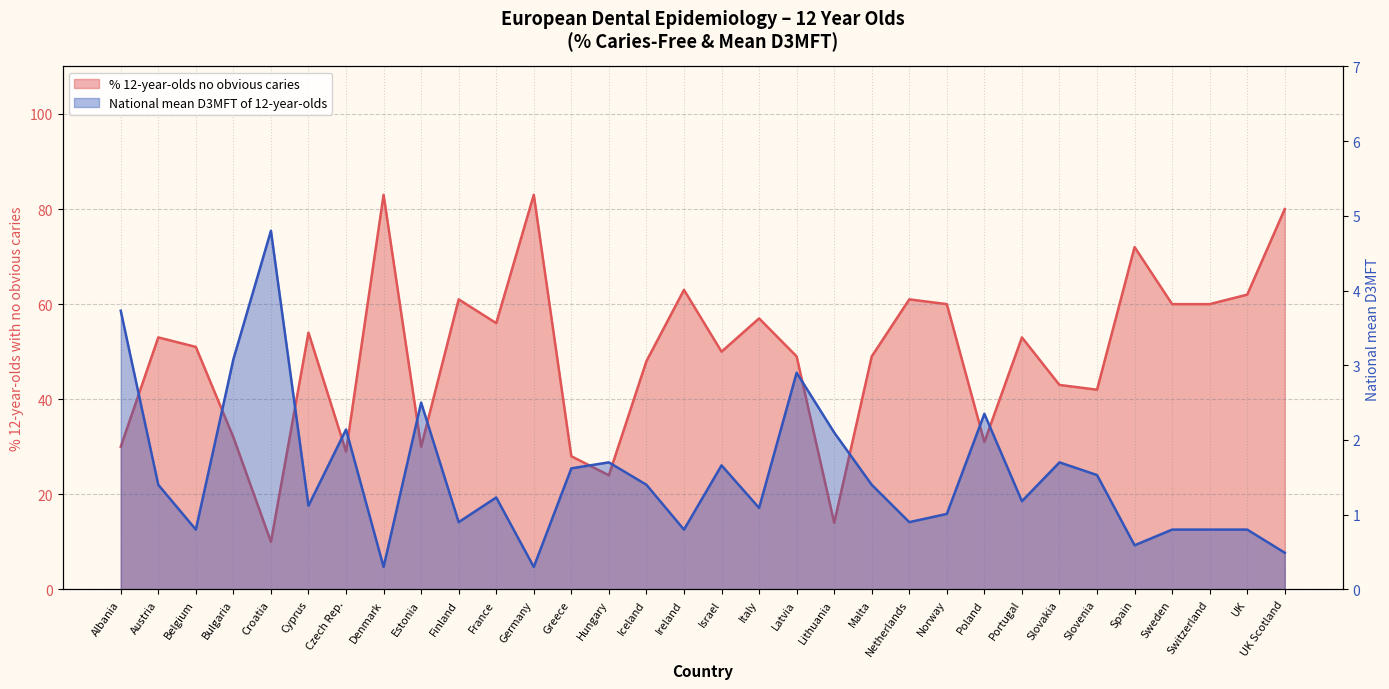

What is the total value across all series at Greece?

29.6